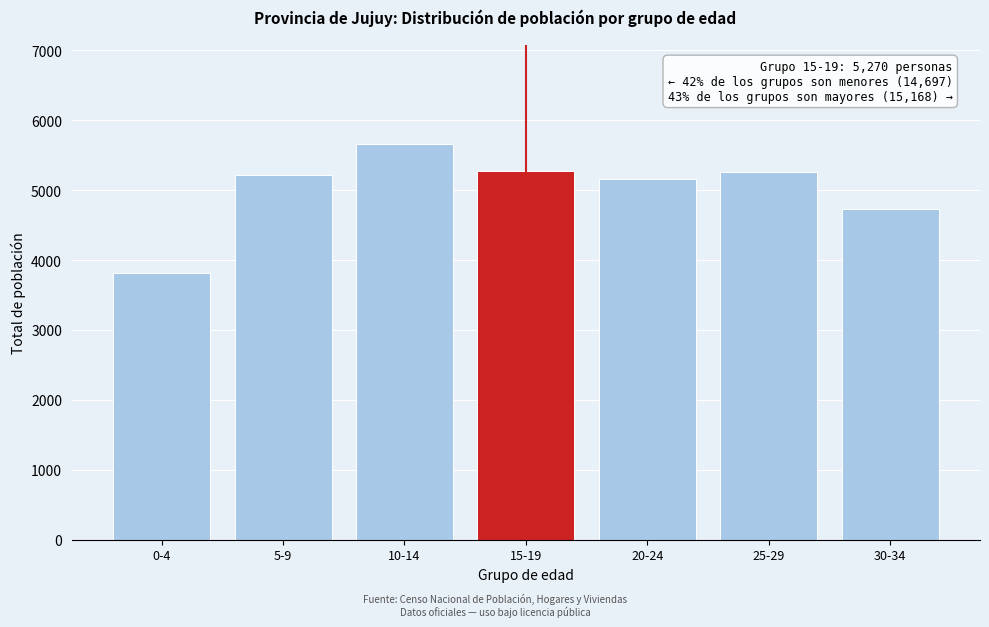

What is the label of the 6th bar from the left?

25-29